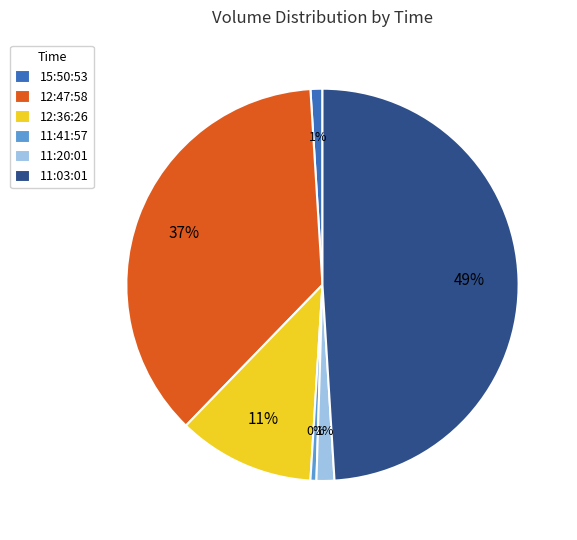

Count the number of slices in the pie.

6